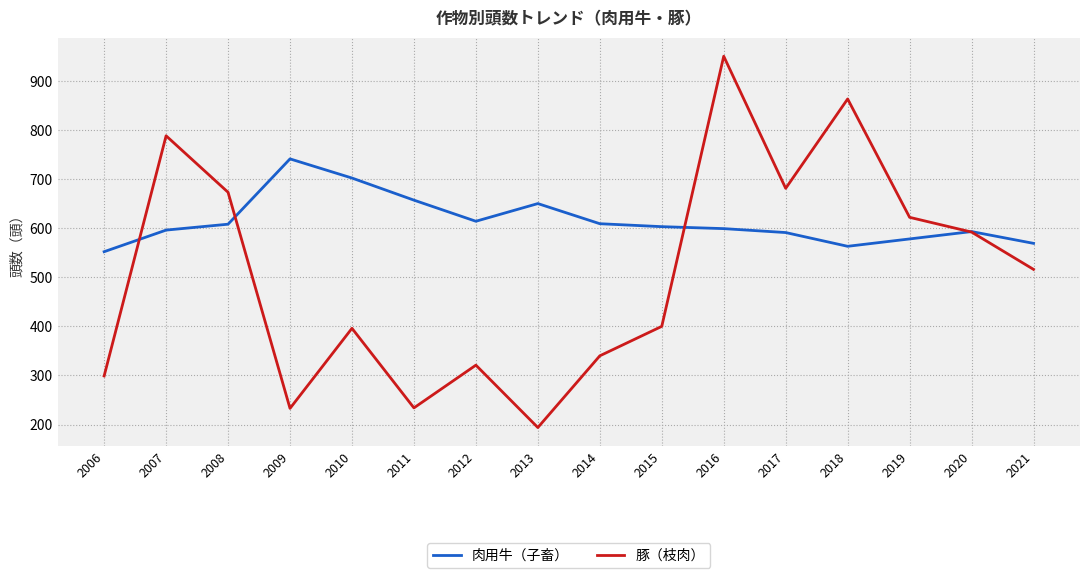

Which series changed the most between 2008 and 2012?

豚（枝肉）